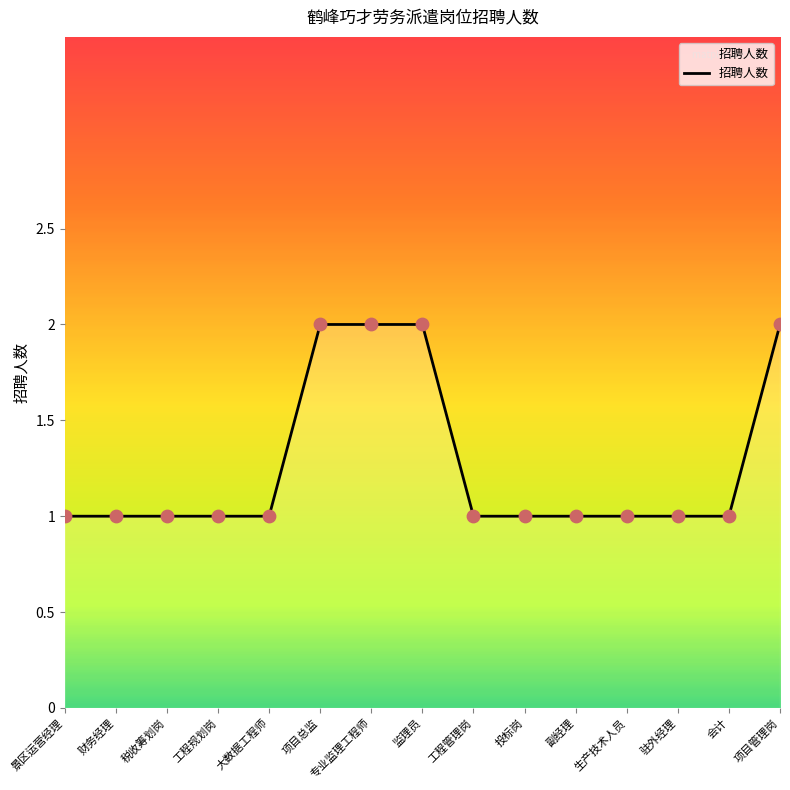

What is the change in value from 税收筹划岗 to 项目总监?

+1